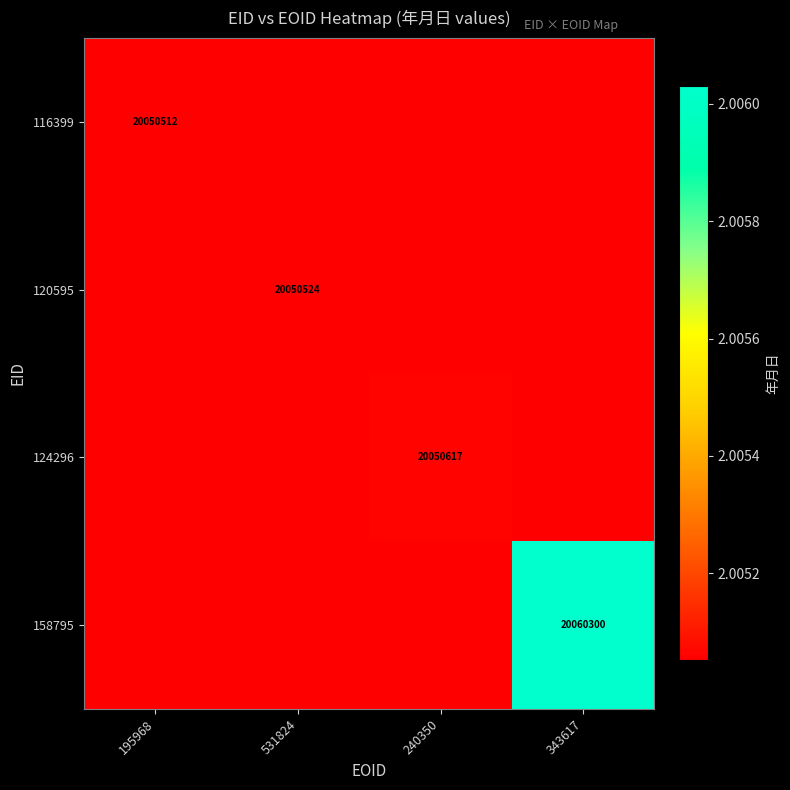

How many categories are shown in the chart?

4